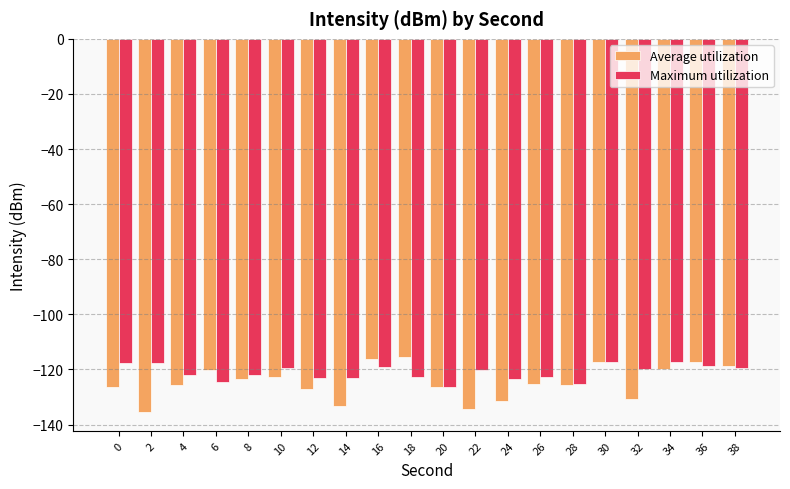

How many bars are there in total?

40